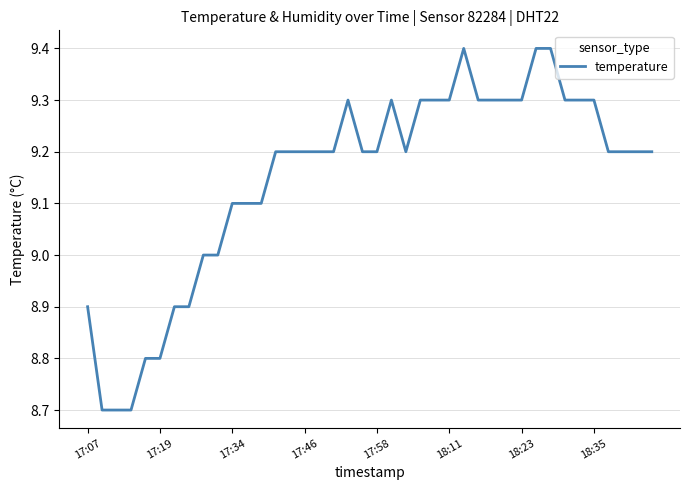

What is the minimum value shown in the chart?

8.7